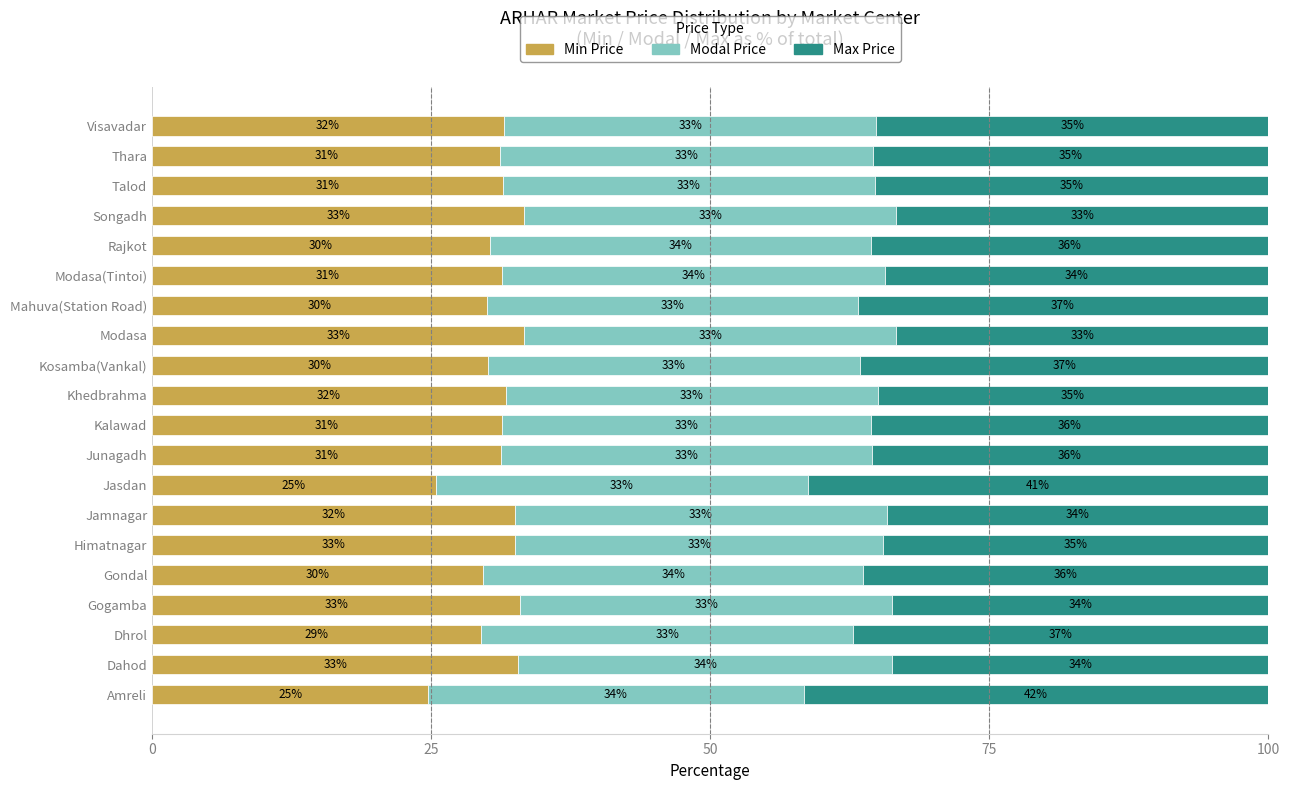

What is the average value of the Min Price series?

30.8